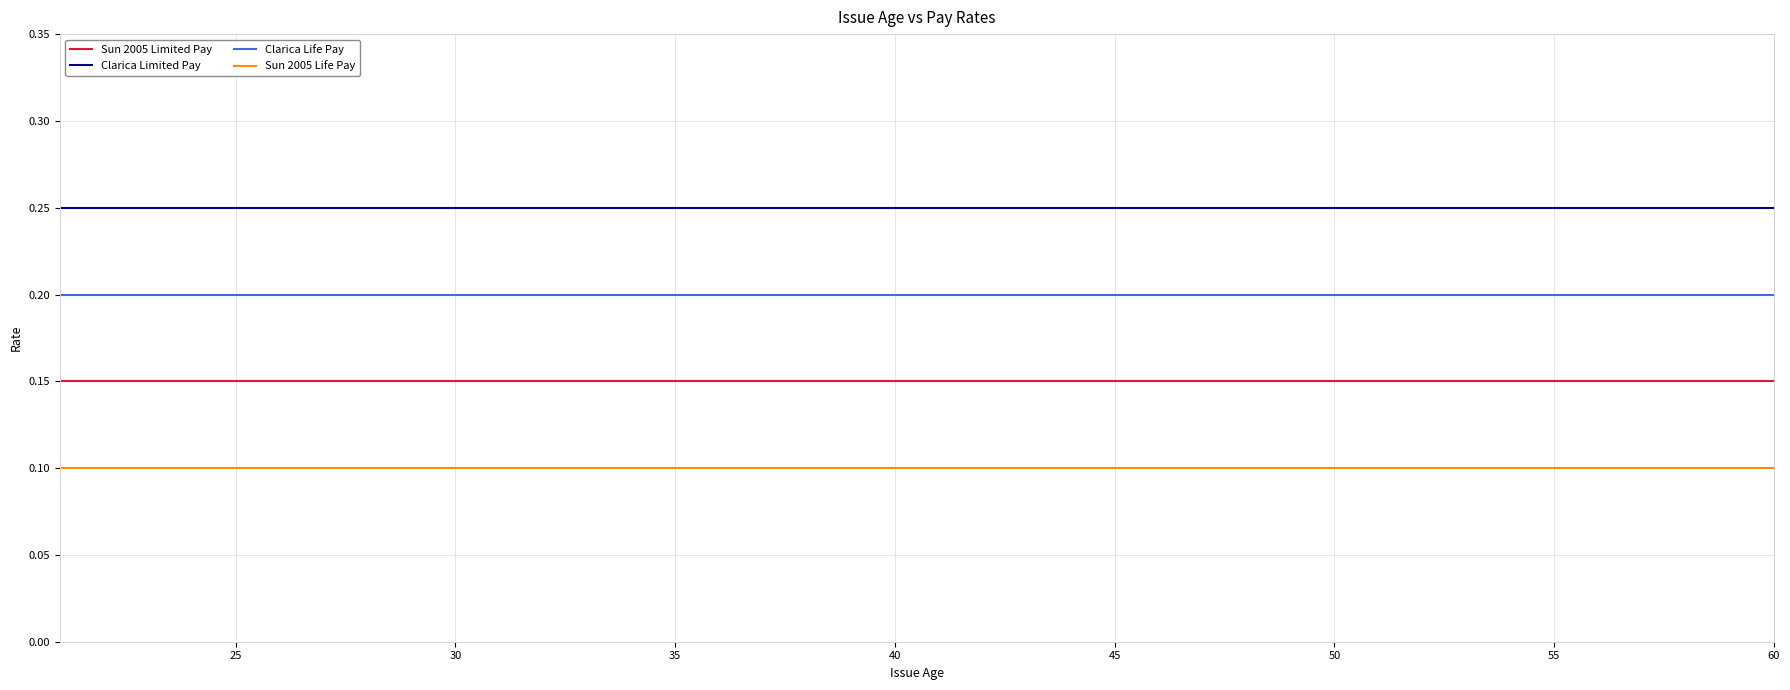

Rank the series by their maximum value, from highest to lowest.

Clarica Limited Pay, Clarica Life Pay, Sun 2005 Limited Pay, Sun 2005 Life Pay